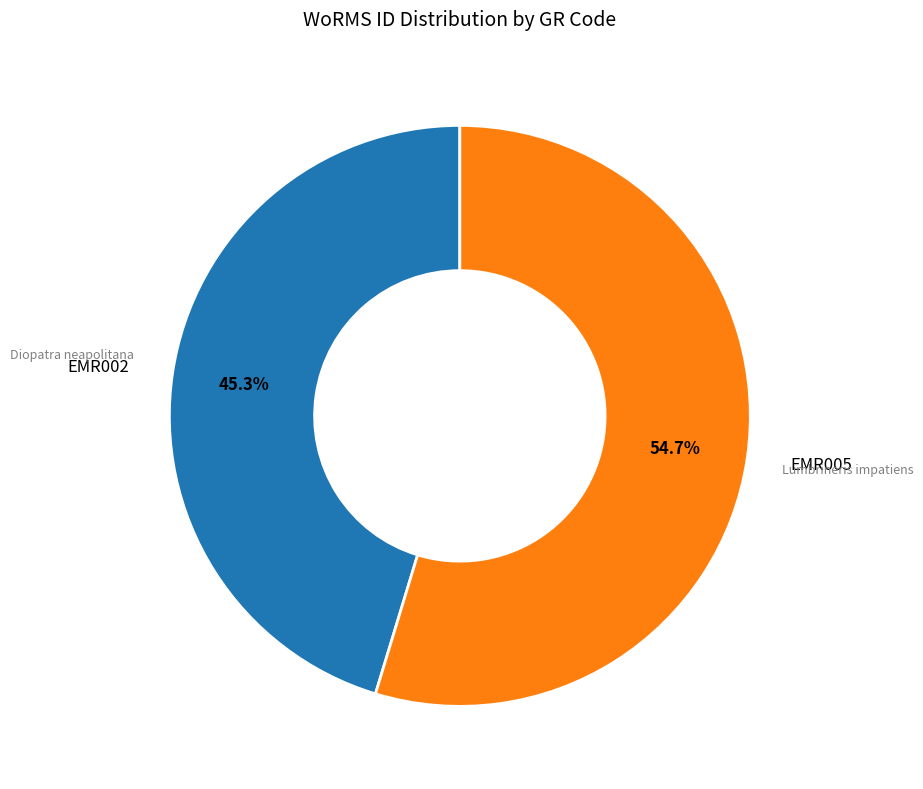

How much of the chart is everything except EMR002?

54.7%